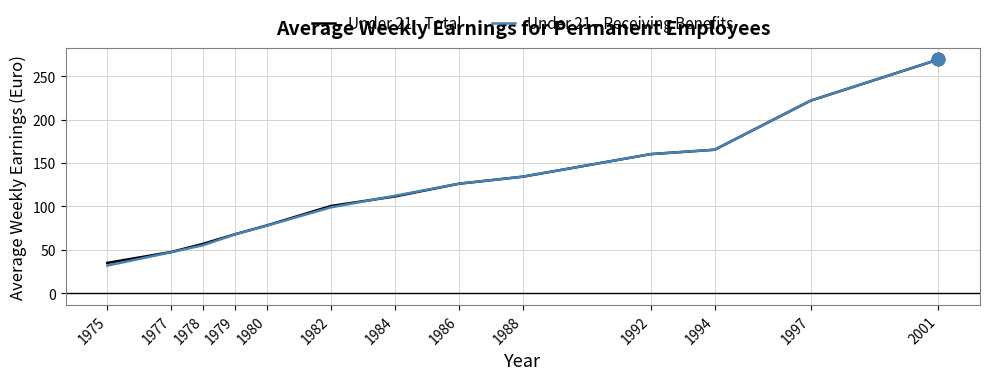

At how many categories does at least one series exceed 143?

4